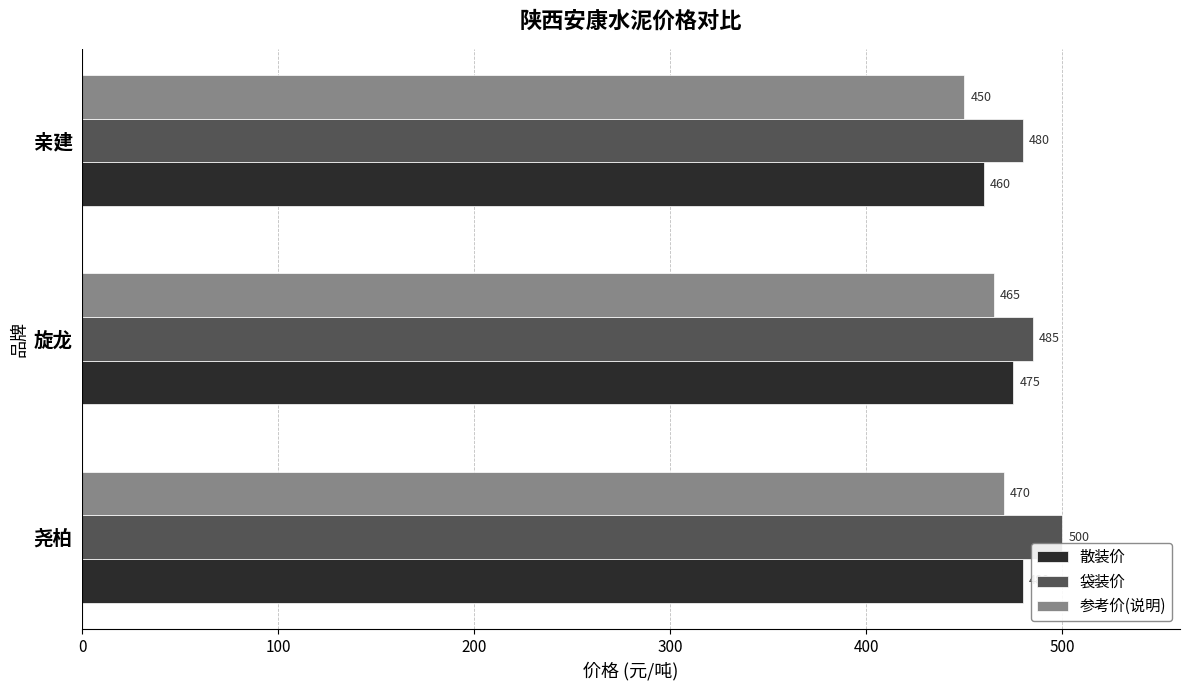

The 散装价 series shows 475 at 旋龙. True or false?

True